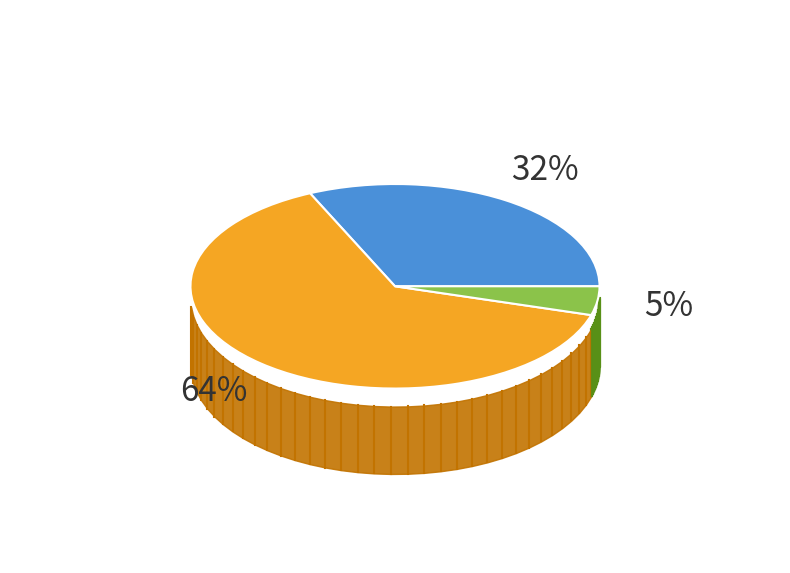

To the nearest percent, what is the average slice percentage?

33%